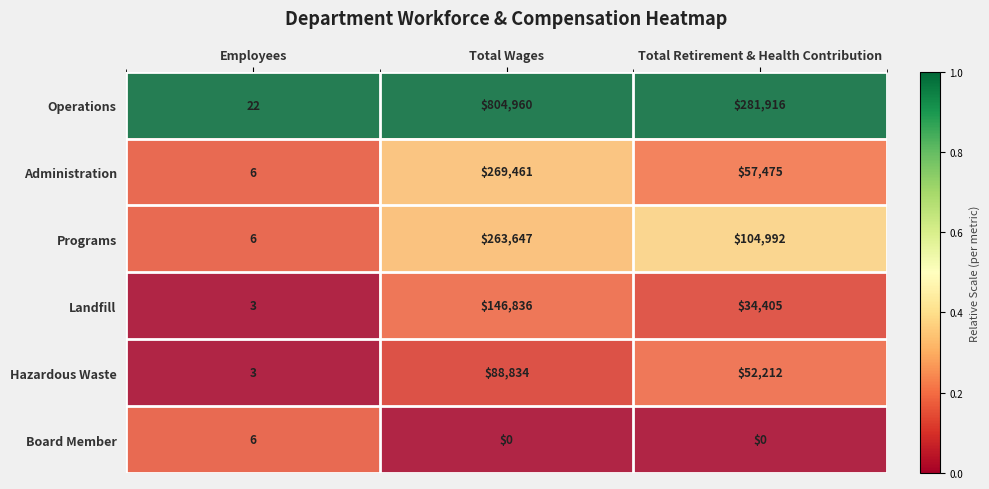

How many Operations values are between 22 and 804960?

3